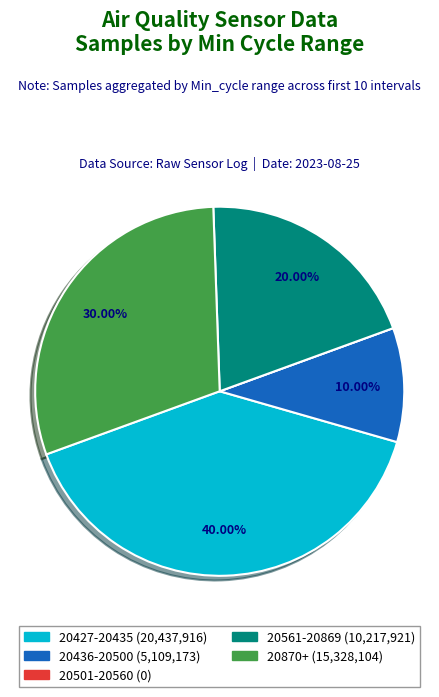

Is there a majority slice in this chart?

No